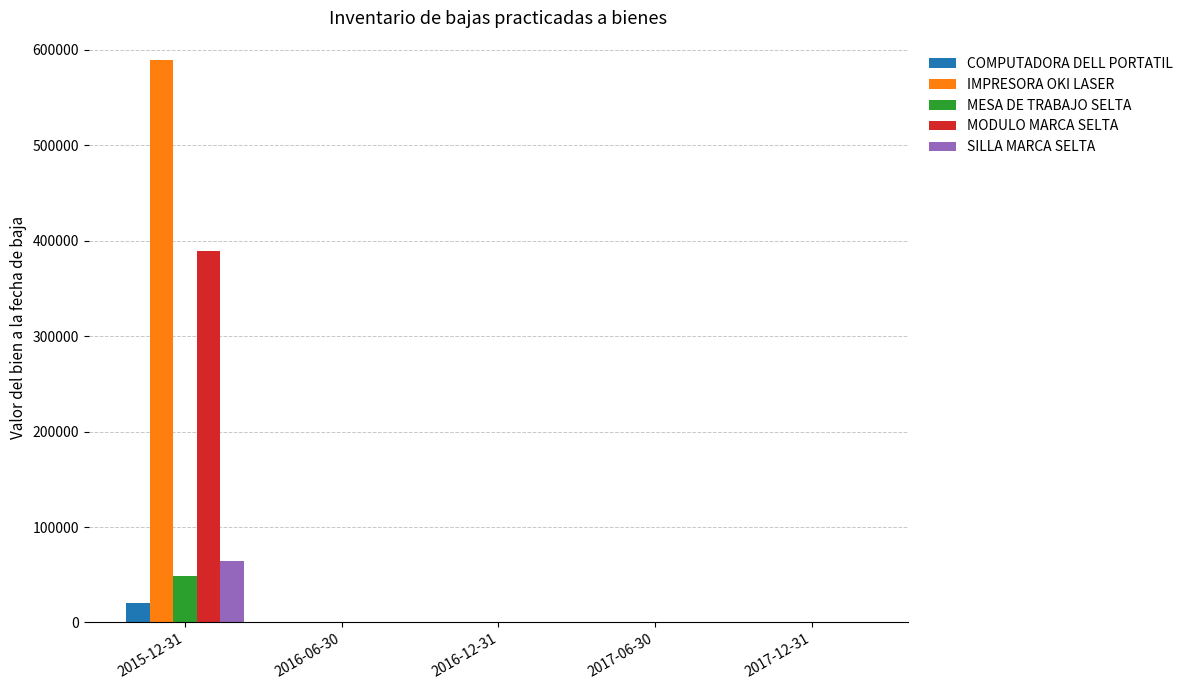

Which series has the largest total across all categories?

IMPRESORA OKI LASER